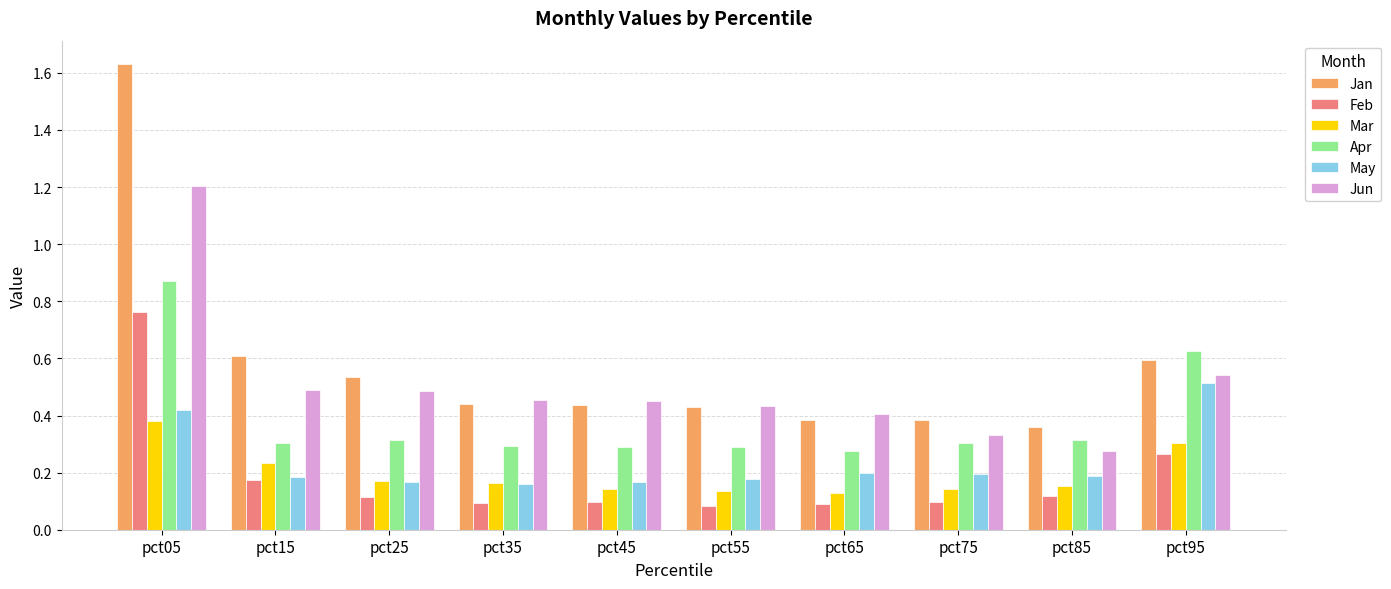

What is the sum of all Feb values?

1.9